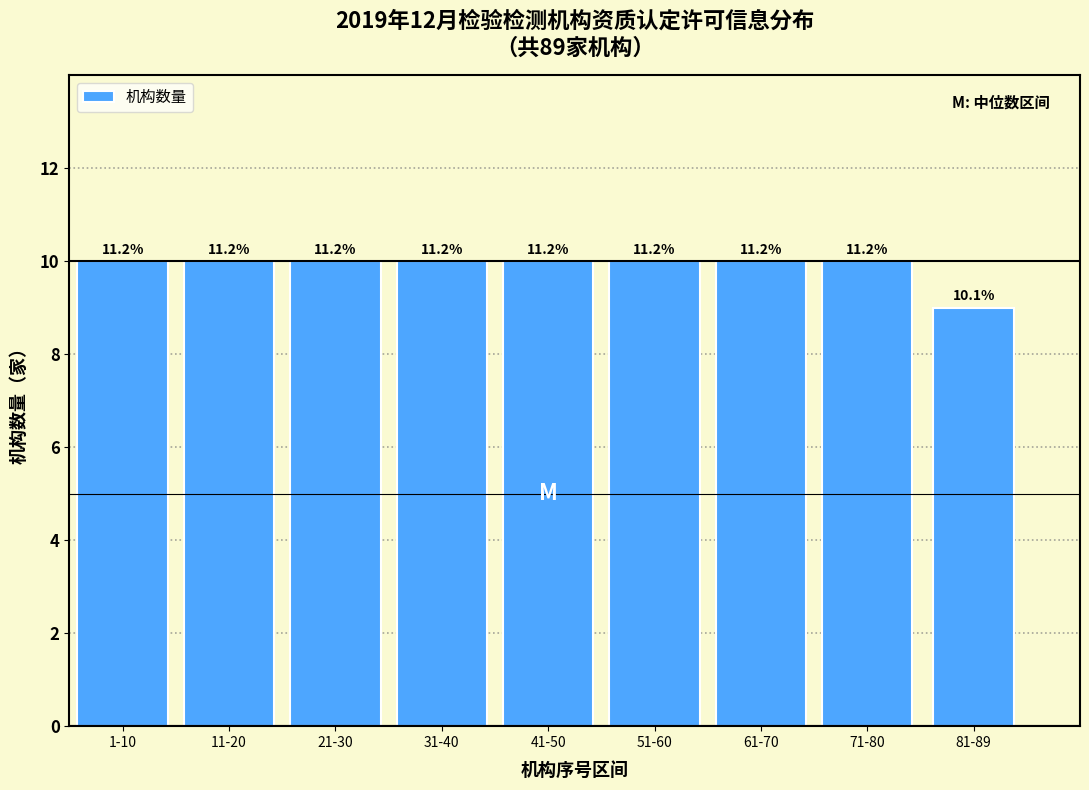

How many bars are there in total?

9